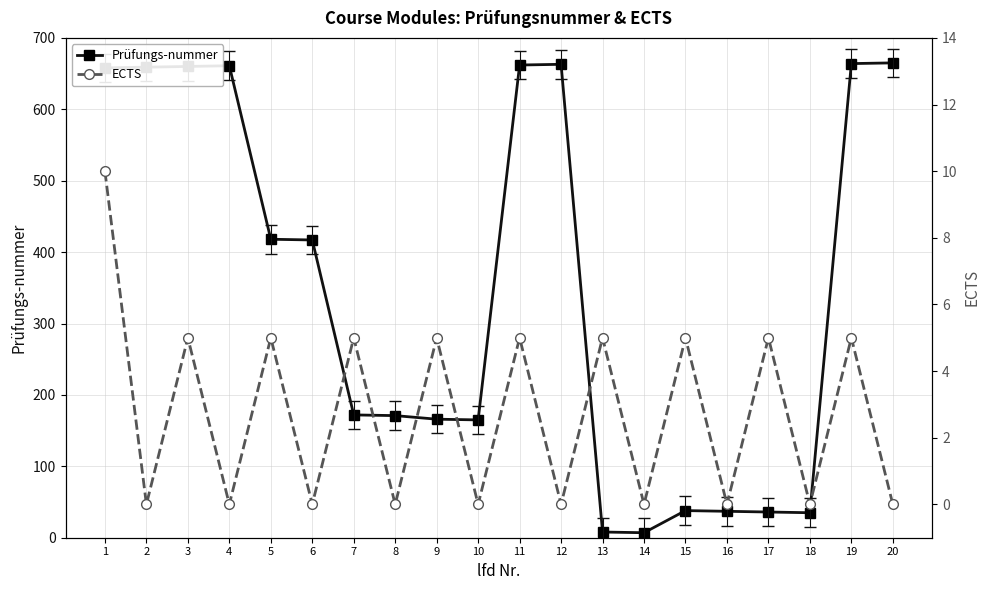

Between 4 and 14, which is larger?

4